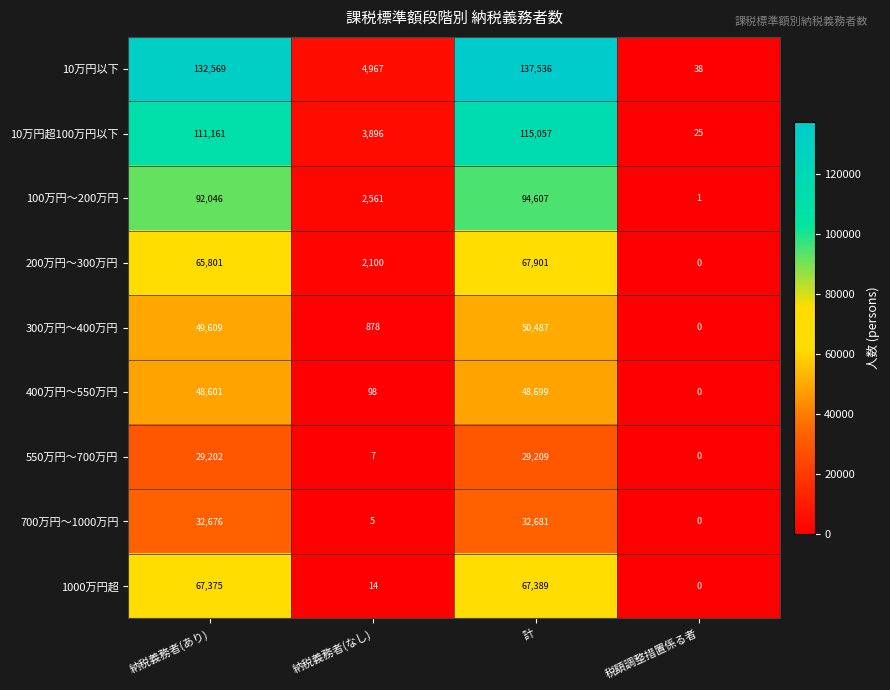

What is the difference between the maximum and minimum values in the 1000万円超 series?

67389